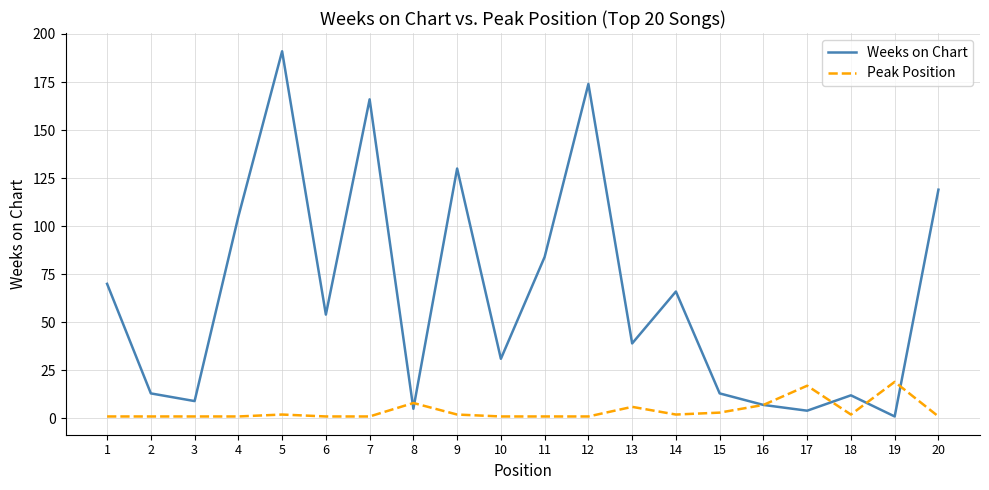

What are all the series names shown in the legend?

Weeks on Chart, Peak Position